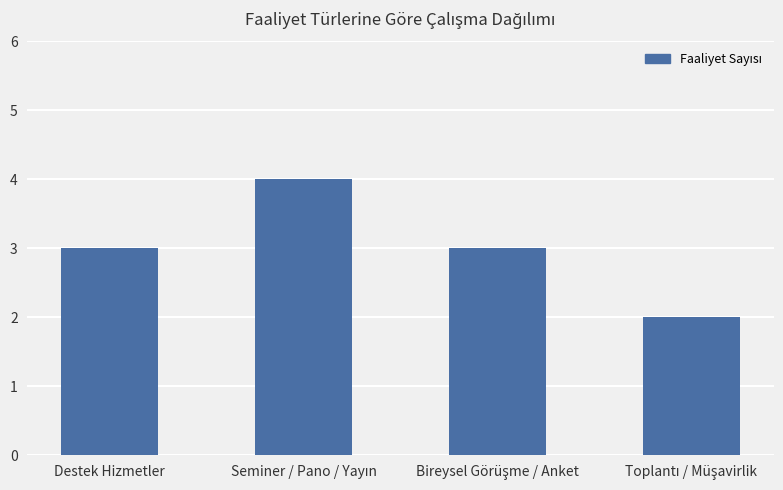

What is the value of the 1st bar from the left?

3